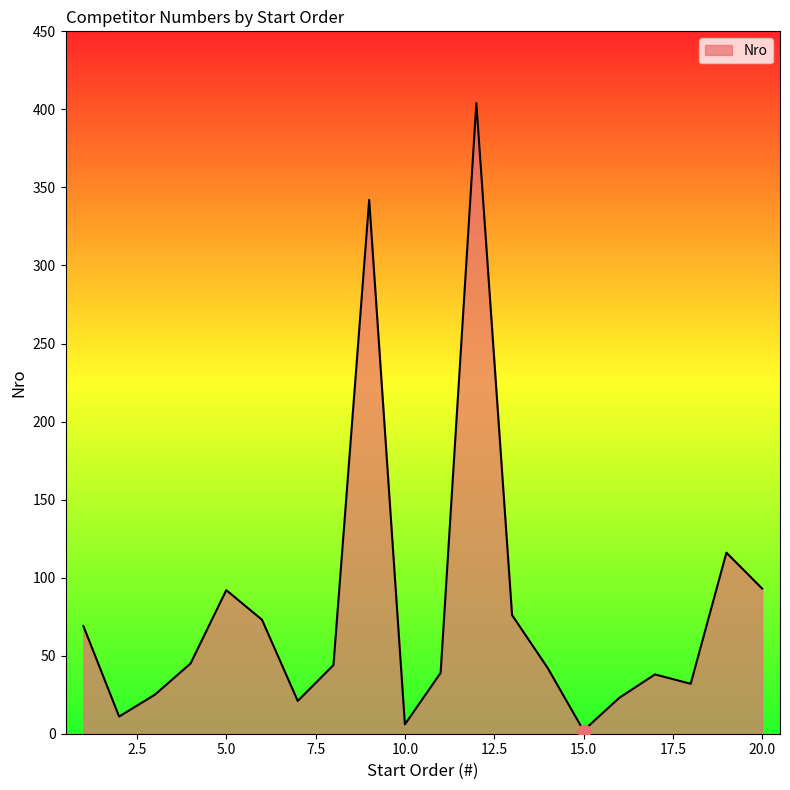

What is the difference between the maximum and minimum values?

402